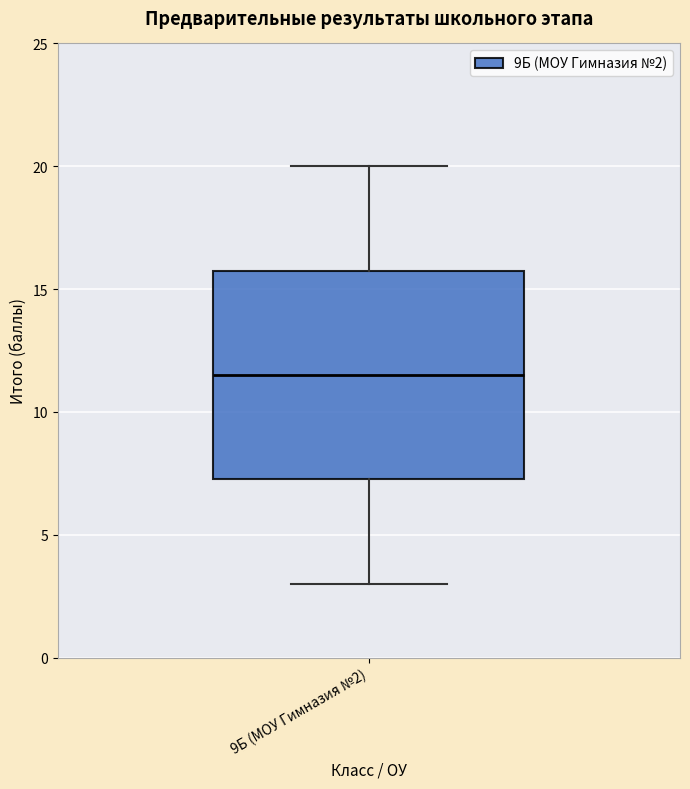

Read this box plot against the y-axis: the position of the median line, the range covered by the box, and the ends of both whiskers. The values are not printed on the chart, so give them approximately, as read against the axis.

median 11.5, box 7.5 to 16.0, whiskers 3.0 to 20.0